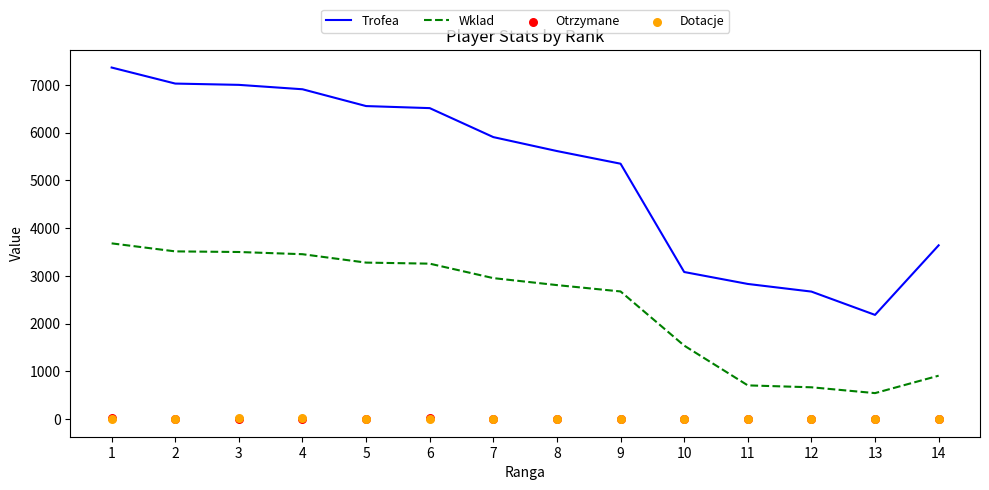

Which series has the largest total across all categories?

Trofea